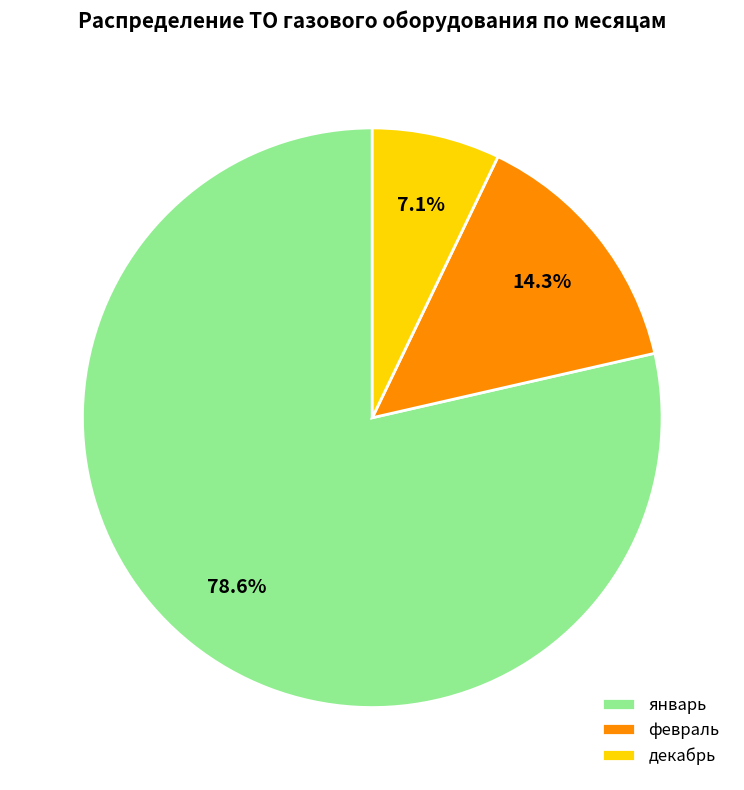

The декабрь slice represents 7% of the pie. True or false?

True